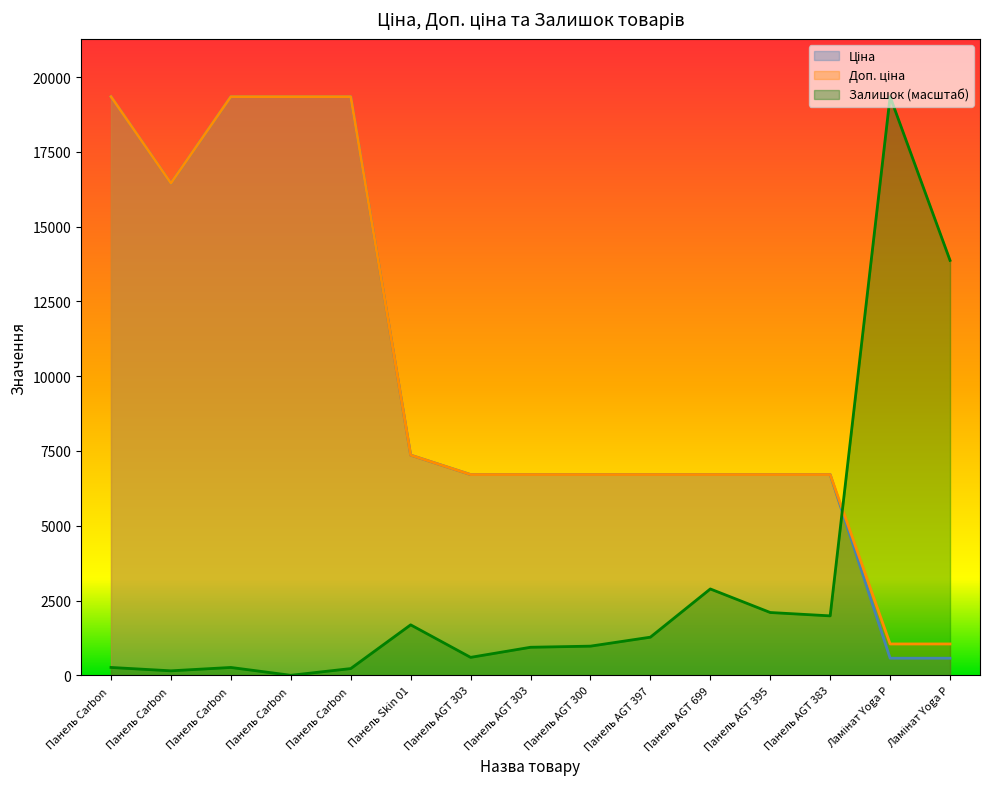

What are all the series names shown in the legend?

Ціна, Доп. ціна, Залишок